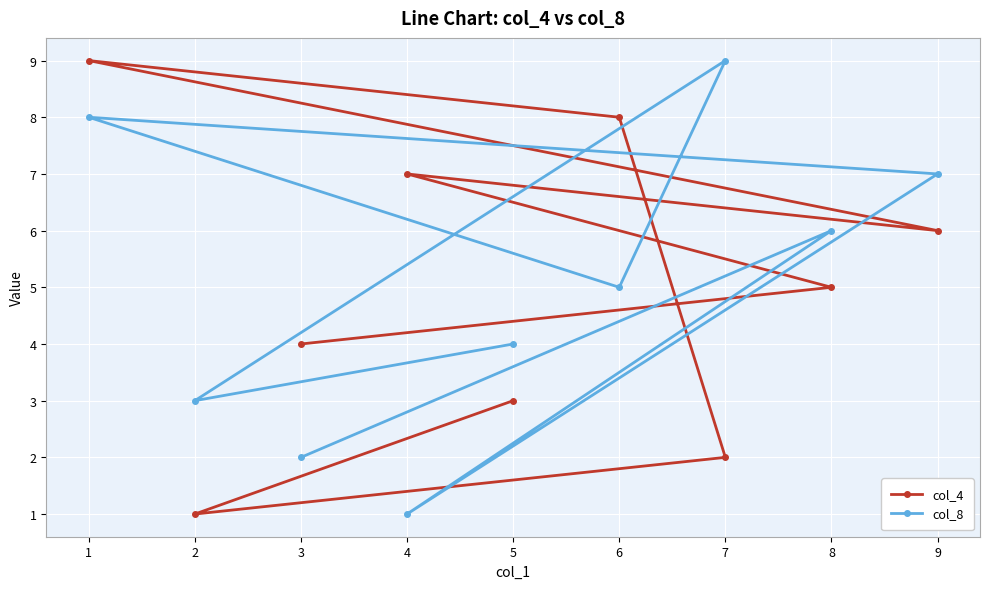

List the labels in order of col_4 value, smallest first.

2, 7, 5, 3, 8, 9, 4, 6, 1